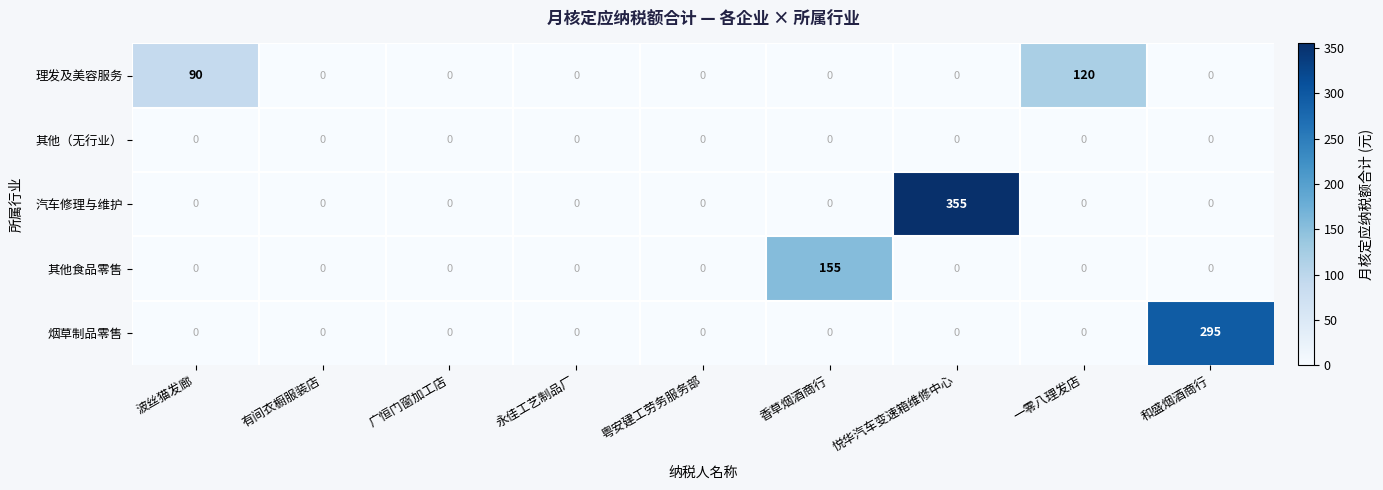

How many series are shown in this chart?

5